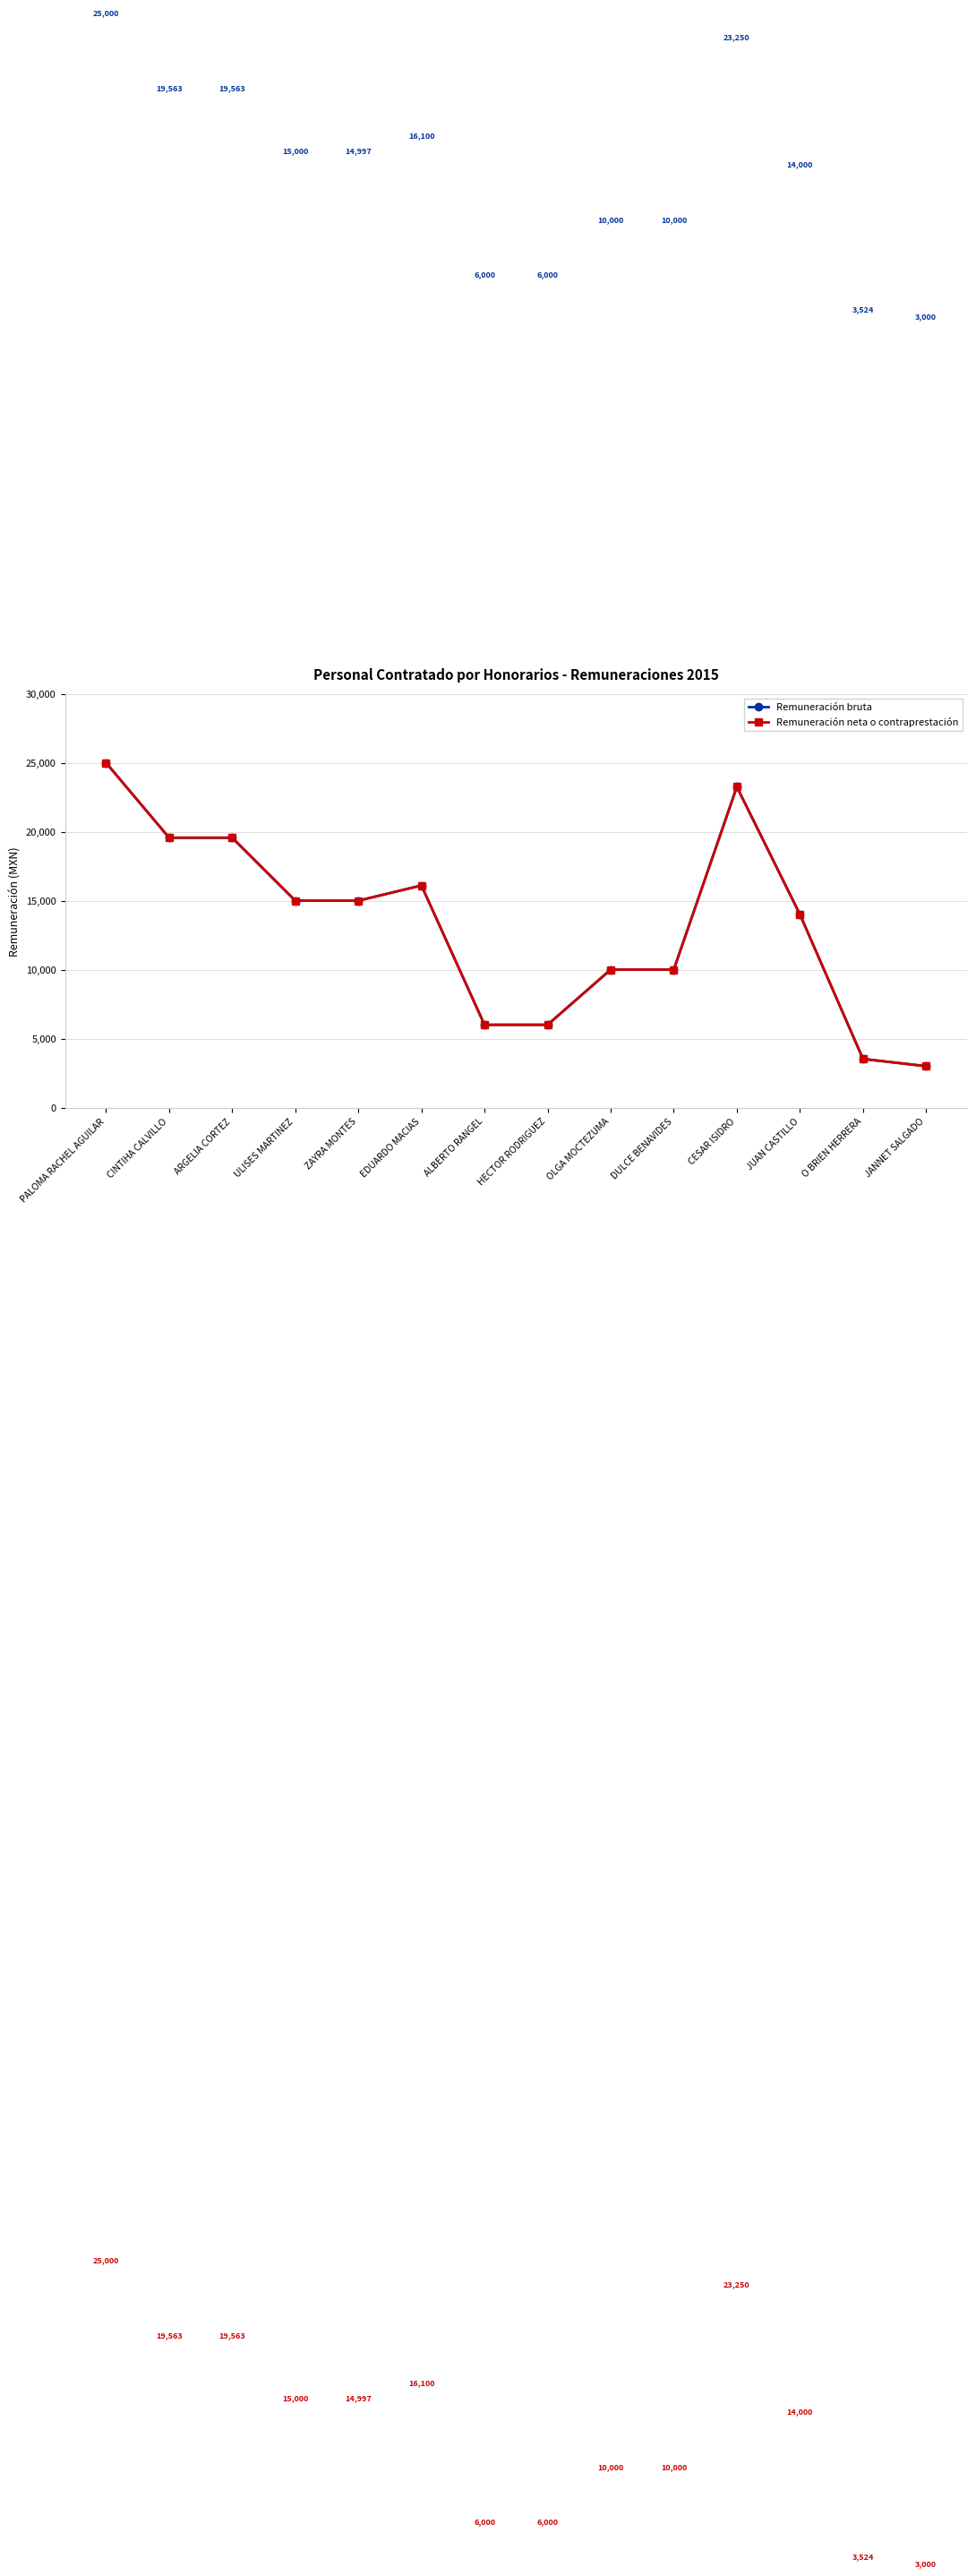

Between ARGELIA CORTEZ and O BRIEN HERRERA, which series saw the biggest shift?

Remuneración bruta